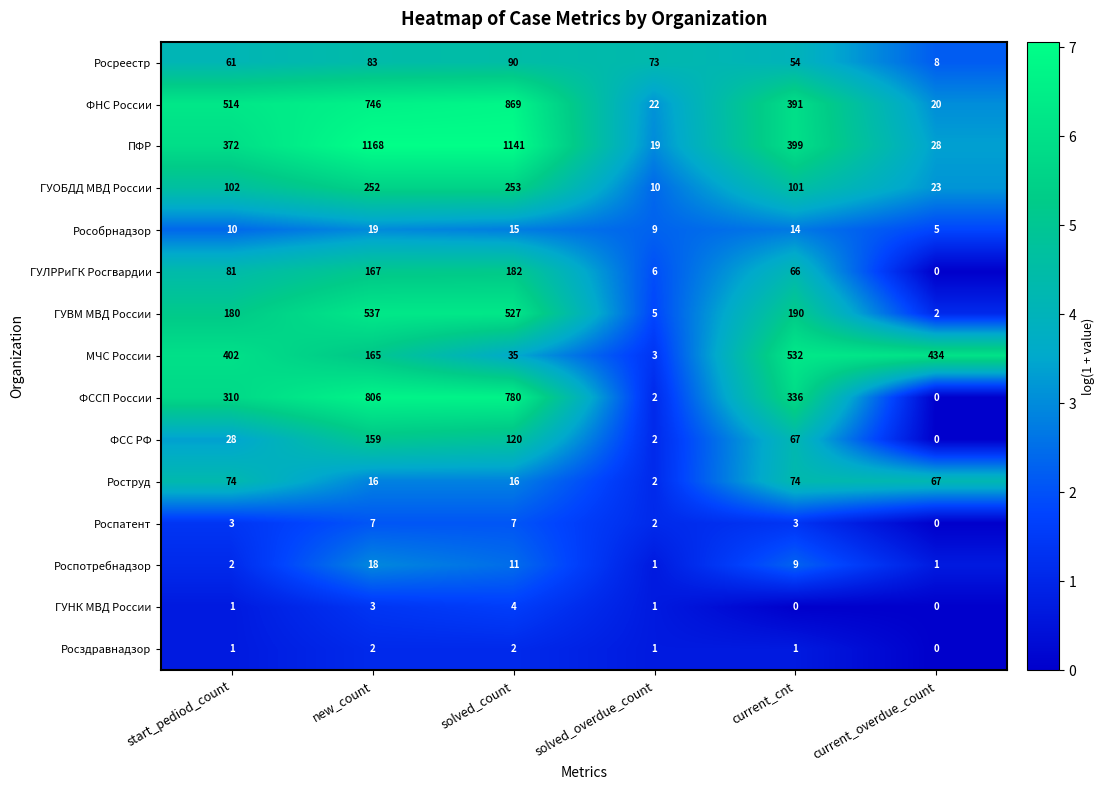

Which category has the highest value in the ГУНК МВД России series?

solved_count